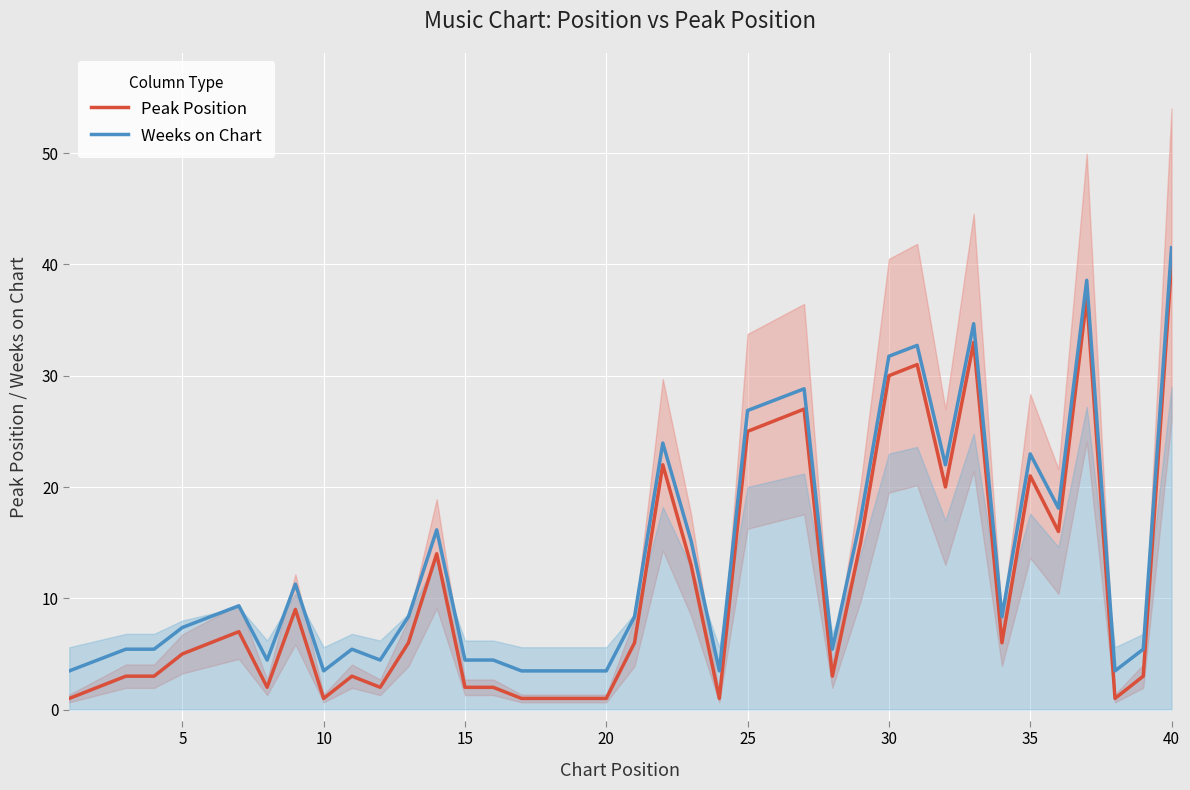

What are all the series names shown in the legend?

Peak Position, Weeks on Chart